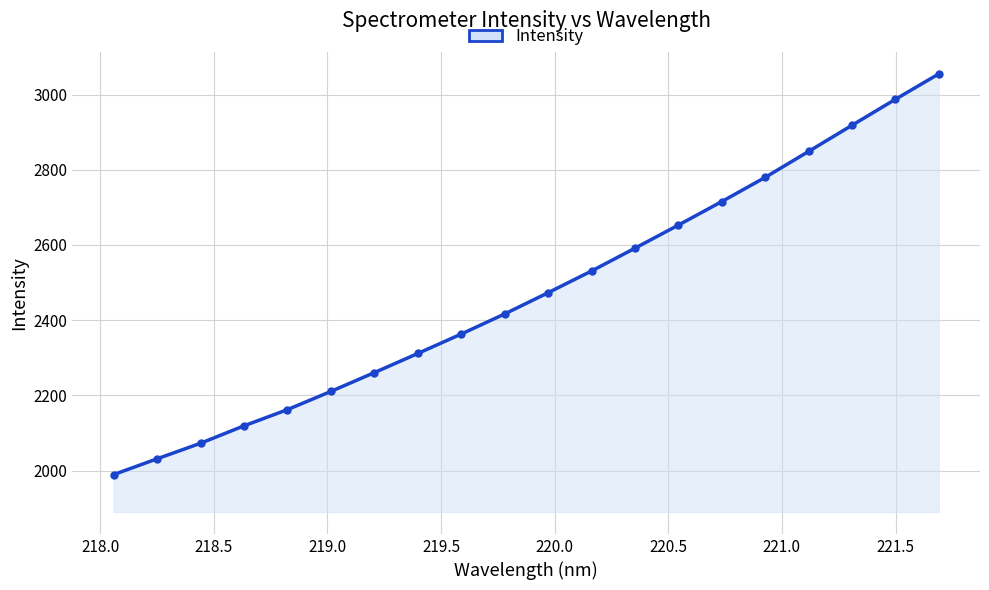

What is the maximum value shown in the chart?

3054.8